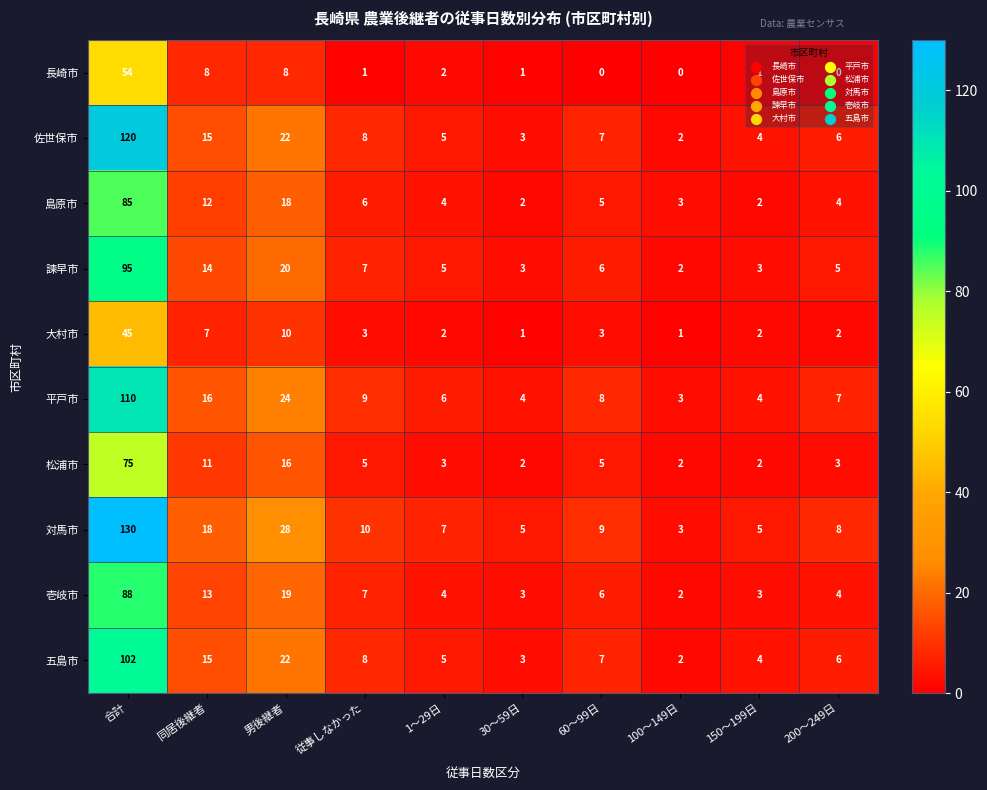

What is the difference between the highest and lowest values at 1～29日?

5